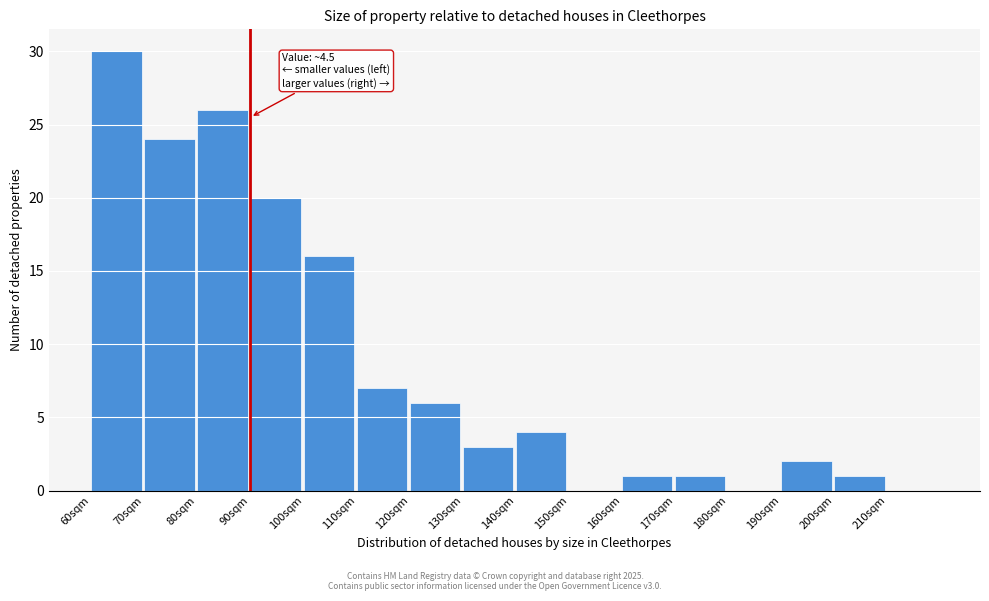

Reading left to right, list all the values displayed in this chart.

60sqm=30	70sqm=24	80sqm=26	90sqm=20	100sqm=16	110sqm=7	120sqm=6	130sqm=3	140sqm=4	150sqm=0	160sqm=1	170sqm=1	180sqm=0	190sqm=2	200sqm=1	210sqm=0